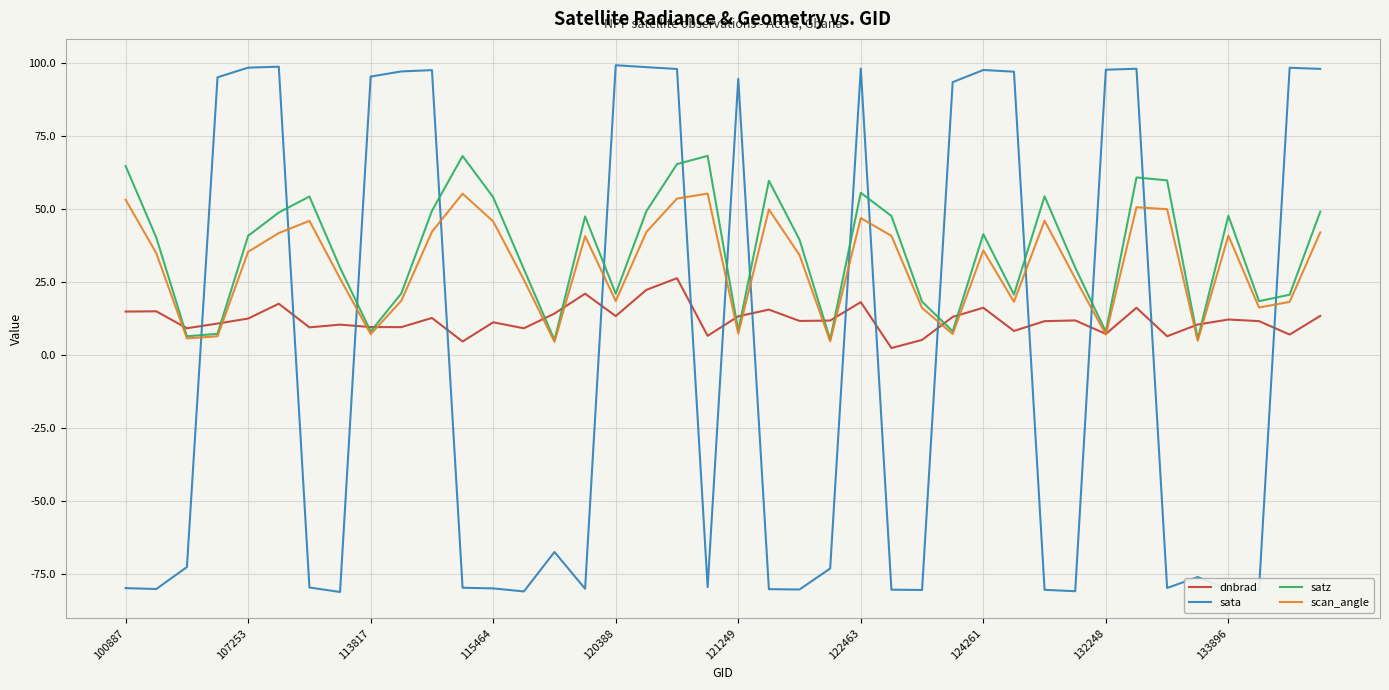

Rank the series by their maximum value, from lowest to highest.

dnbrad, scan_angle, satz, sata